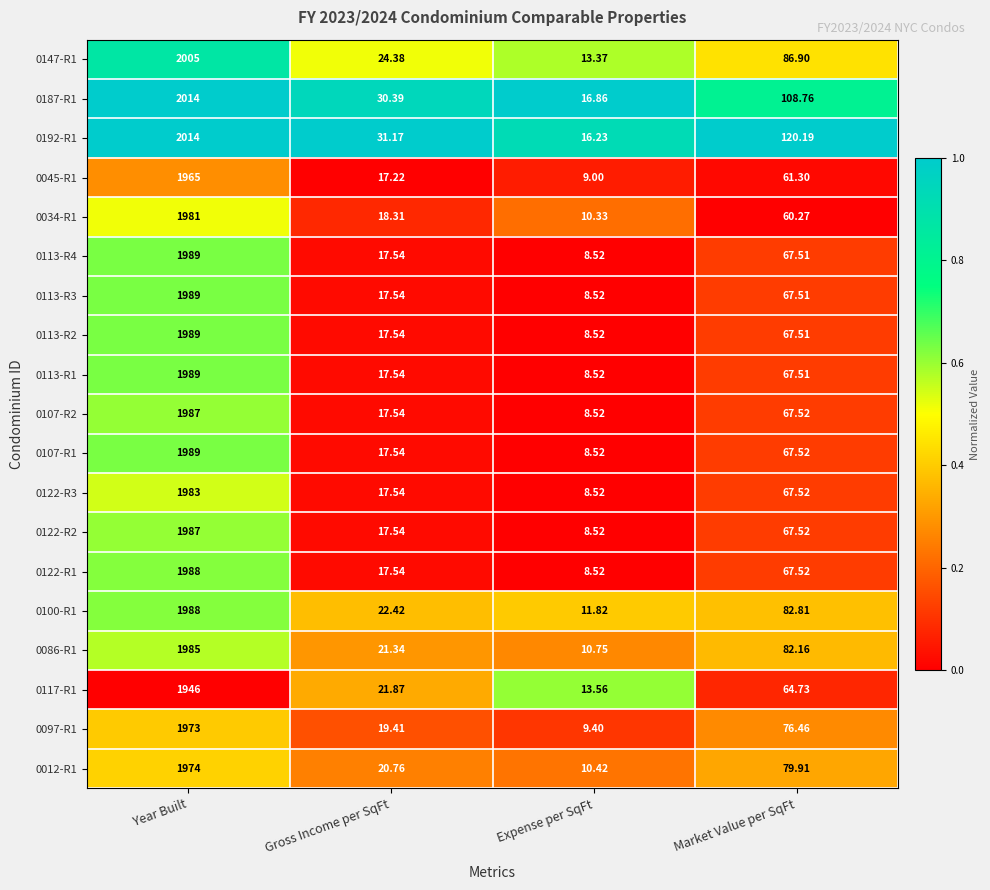

Which series has the largest range (max minus min)?

0192-R1